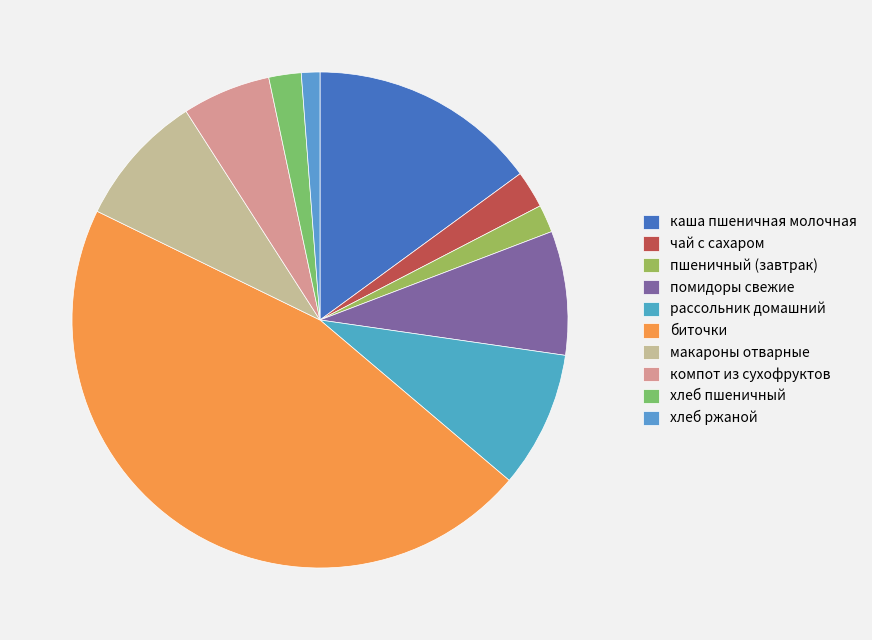

How many segments does this pie chart have?

10